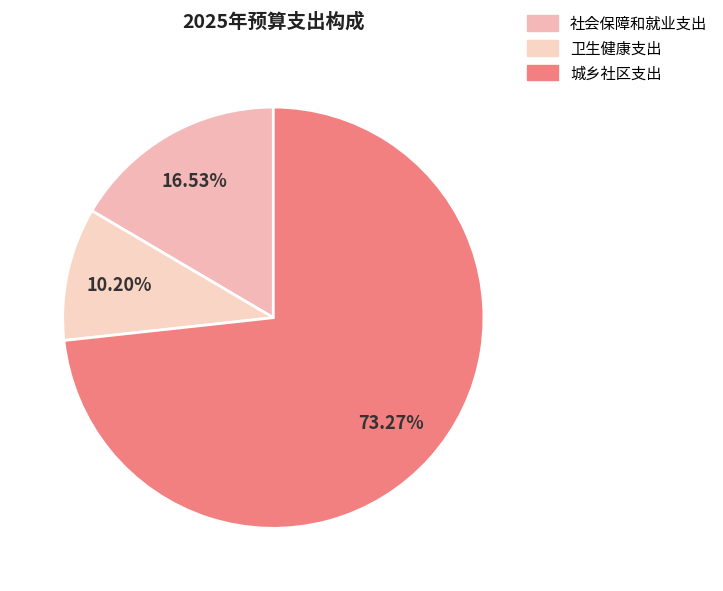

How many segments does this pie chart have?

3